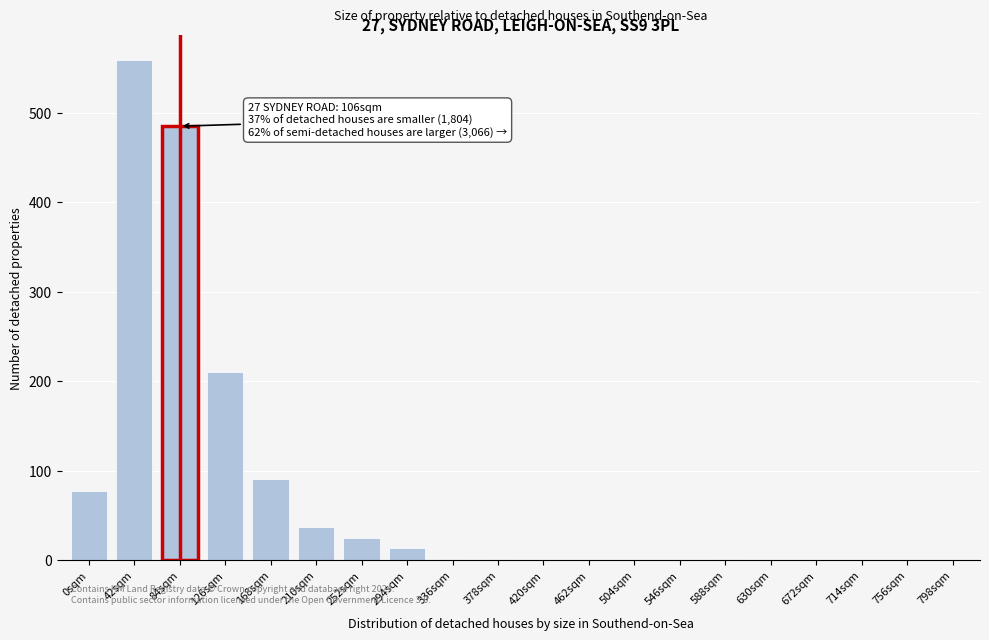

True or false: the data shows 1 at 378sqm.

True